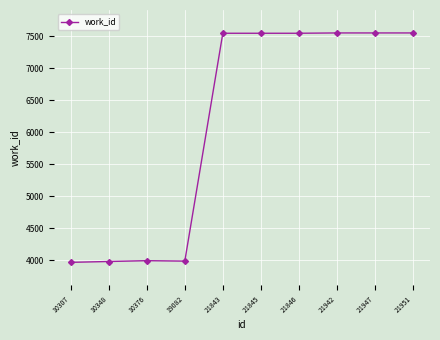

What is the change in value from 10376 to 21843?

+3552